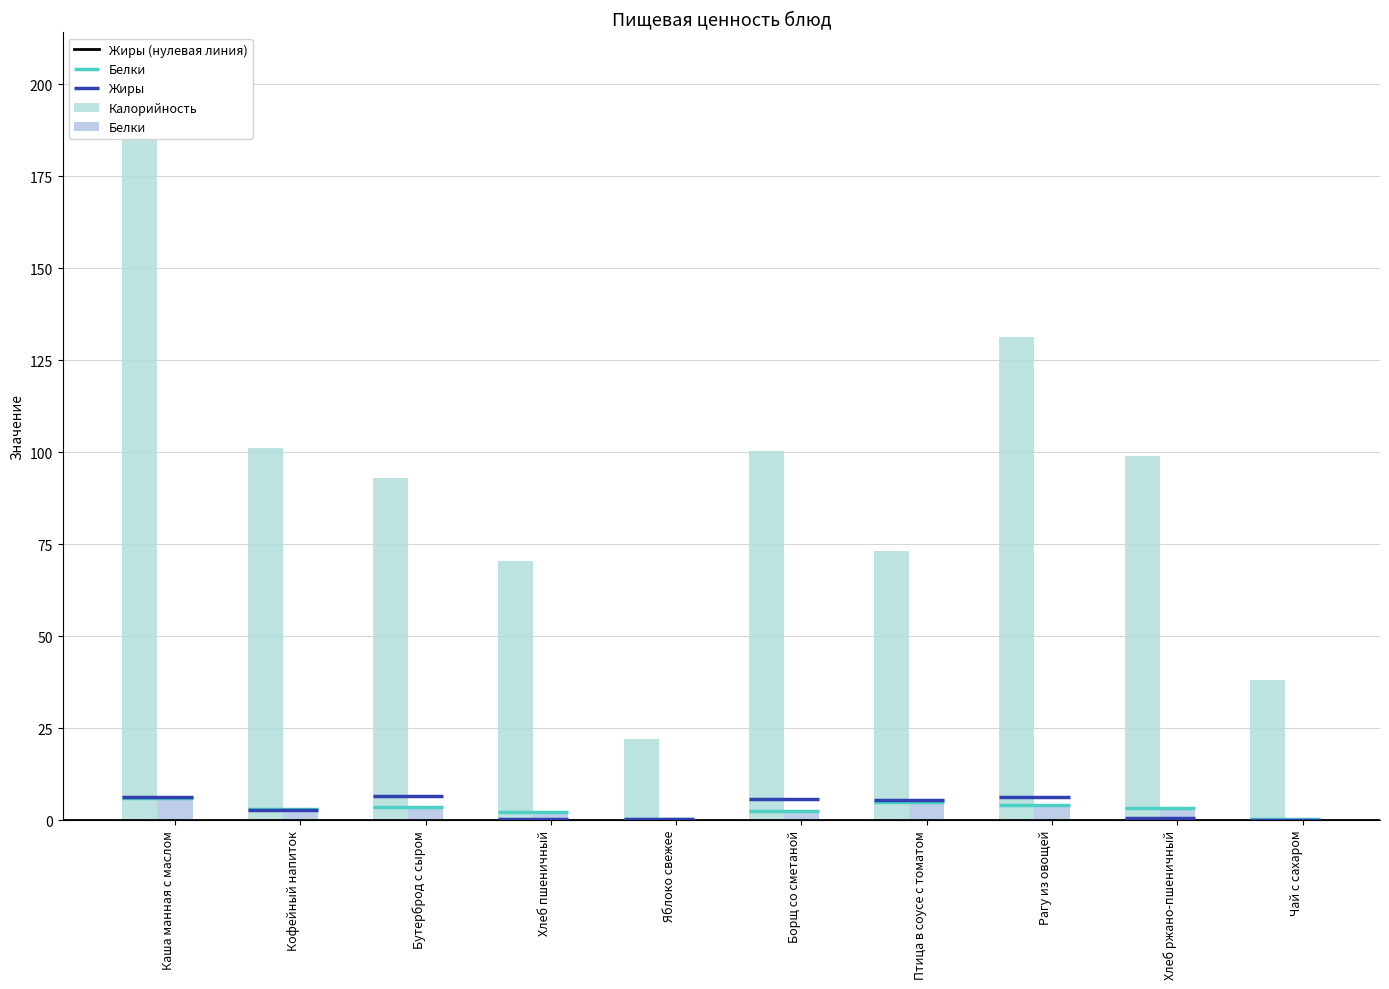

What is the sum of the Калорийность values at Птица в соусе с томатом and Чай с сахаром?

111.2